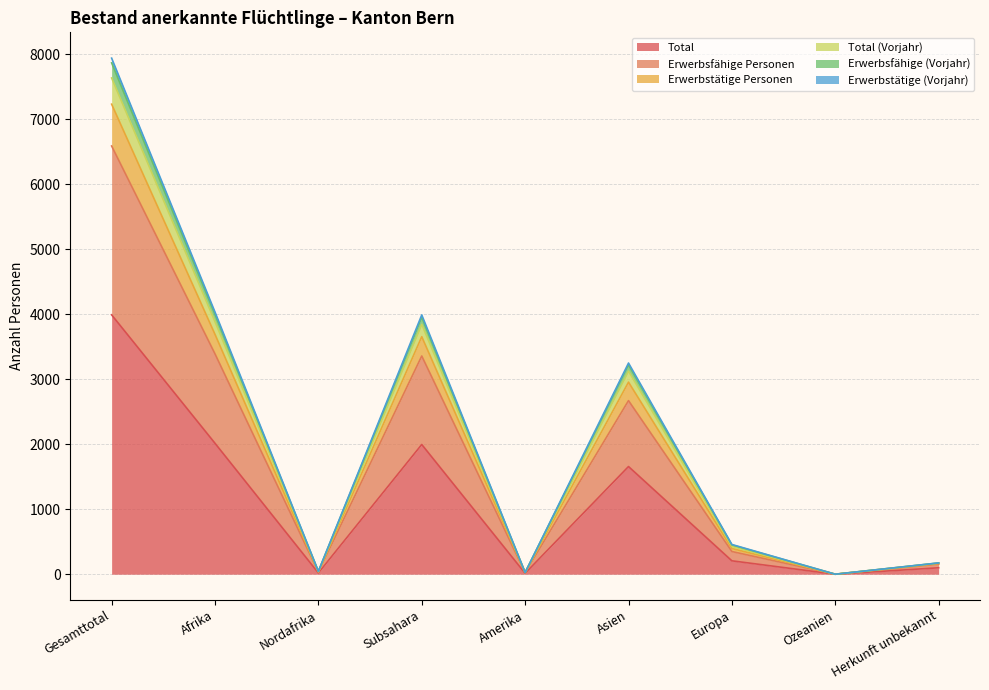

True or false: Total and Erwerbstätige (Vorjahr) intersect in this chart.

False